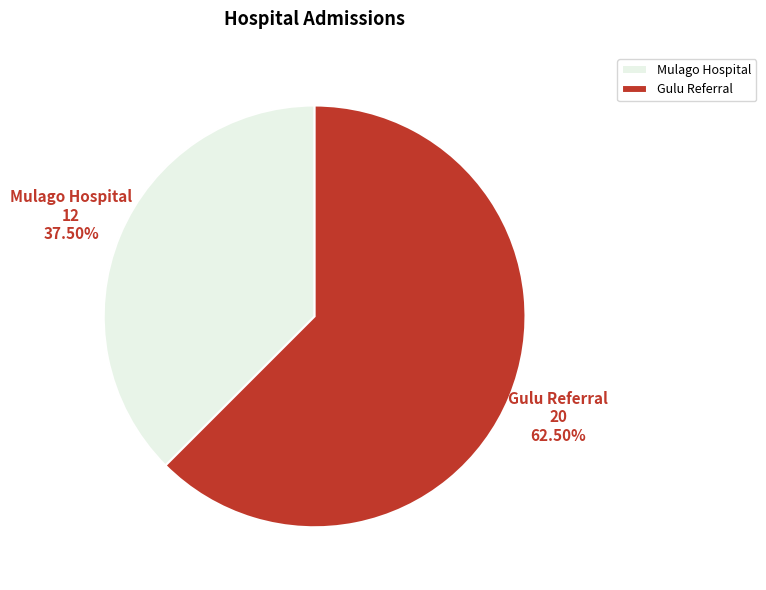

Is there a majority slice in this chart?

Yes